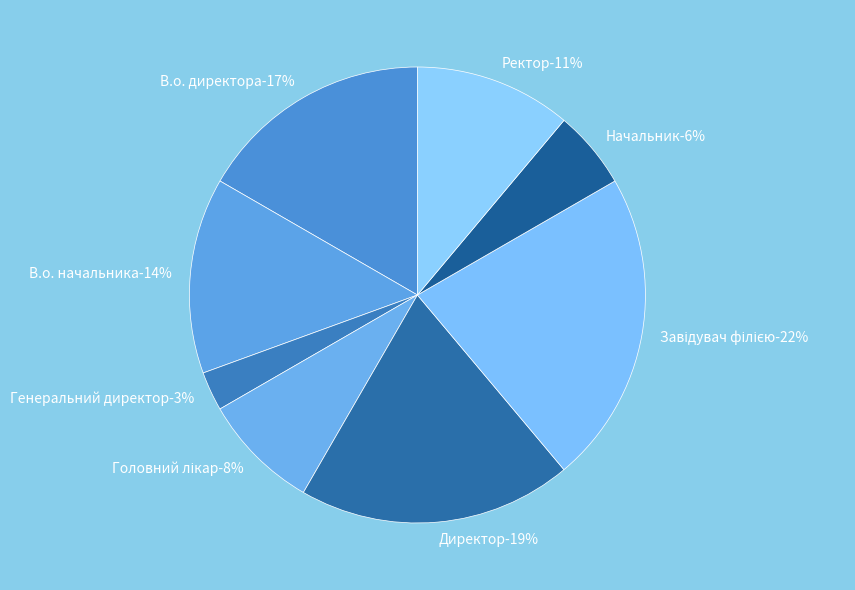

How many slices are in this pie chart?

8